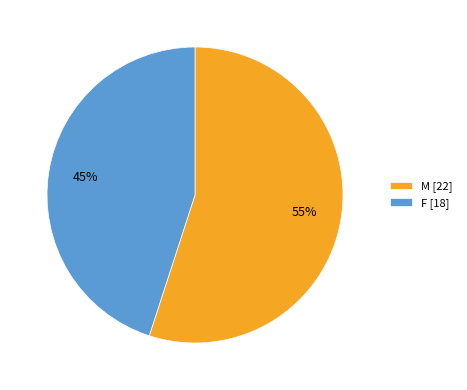

Is the sum of M and F greater than half?

Yes